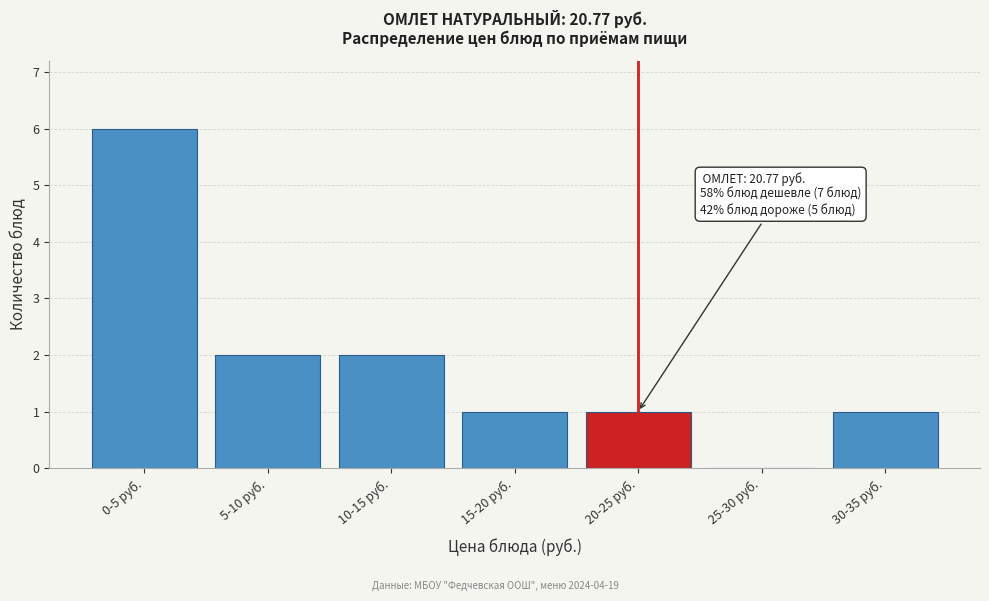

Reading left to right, what are all the values shown in this chart?

0-5 руб.=6	5-10 руб.=2	10-15 руб.=2	15-20 руб.=1	20-25 руб.=1	25-30 руб.=0	30-35 руб.=1